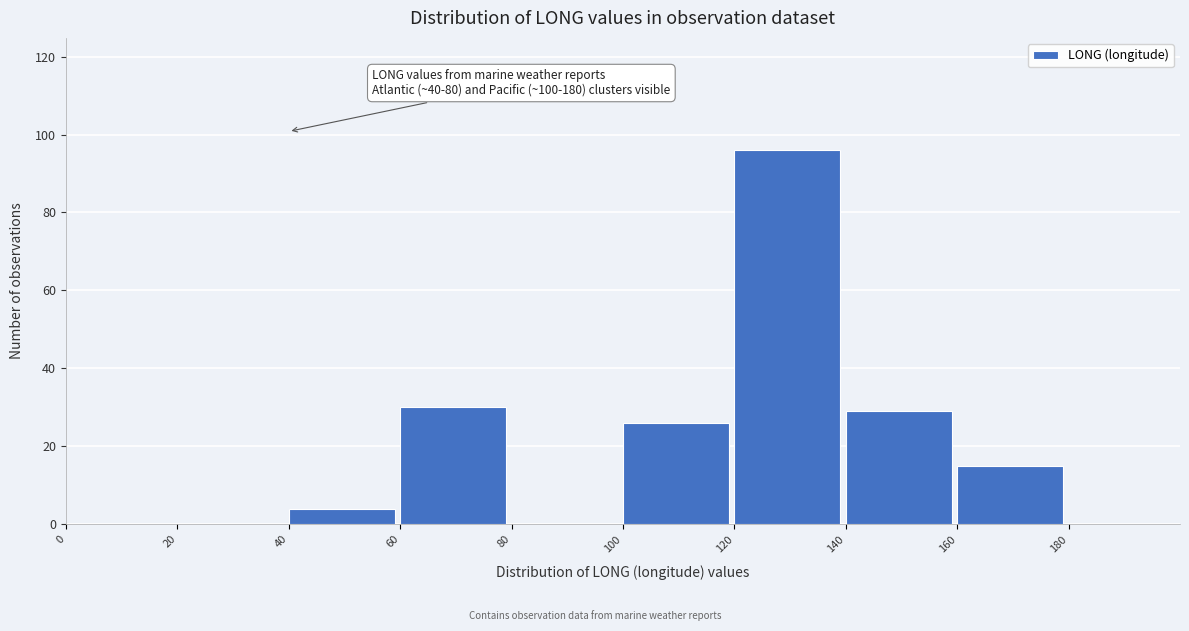

Over which range of the x-axis is the bar tallest?

120 to 140